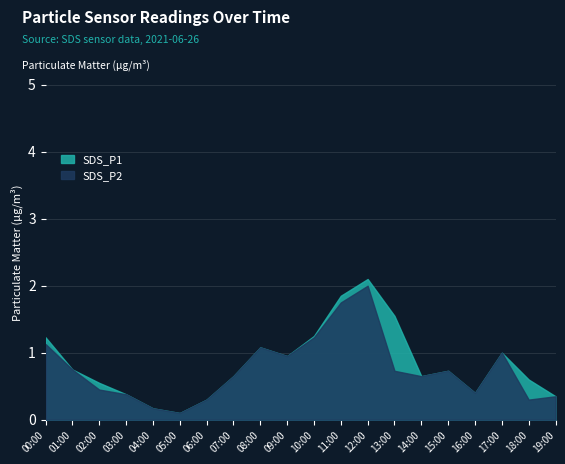

The SDS_P1 series shows 2.1 at 12:00. True or false?

True